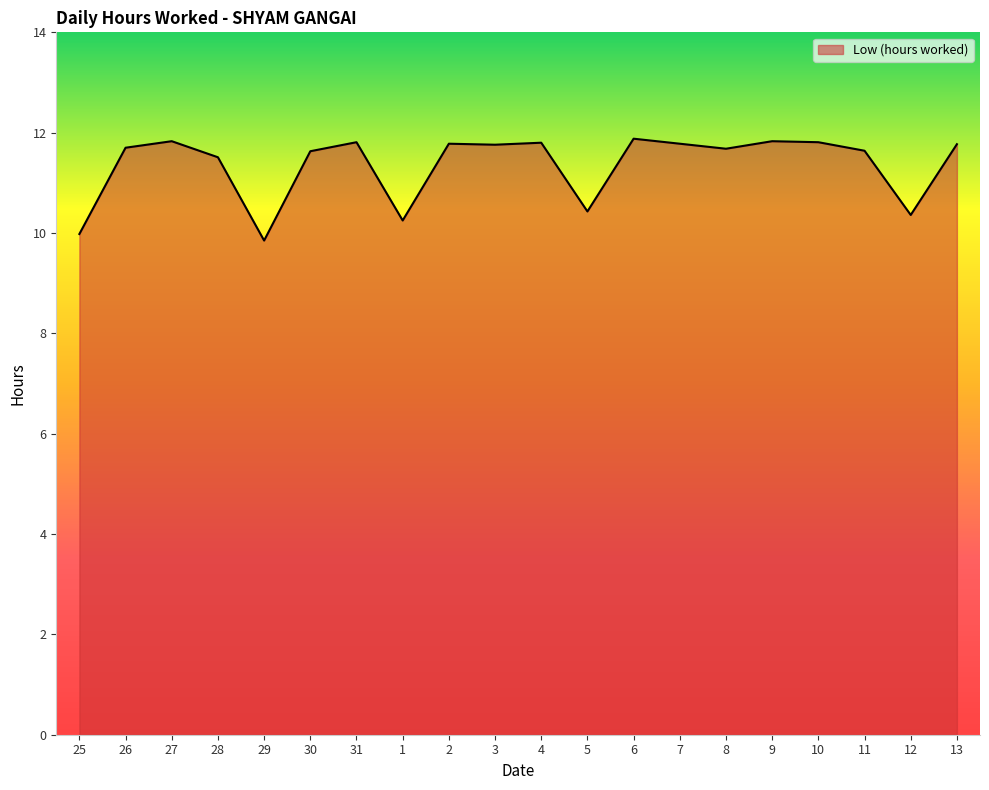

What is the maximum value shown in the chart?

11.9